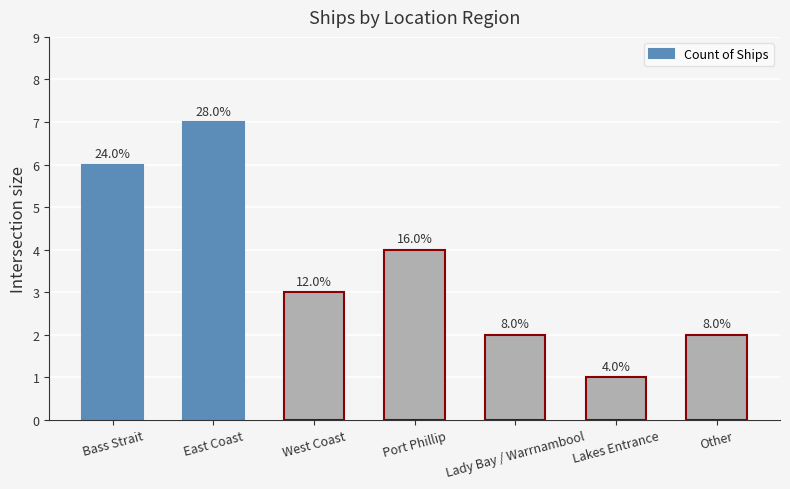

What is the difference between the maximum and minimum values?

6